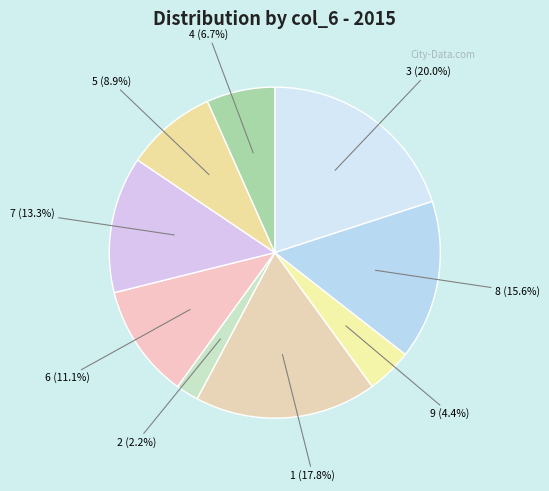

Approximately how many times larger is the value at 1 compared to 9?

4.0